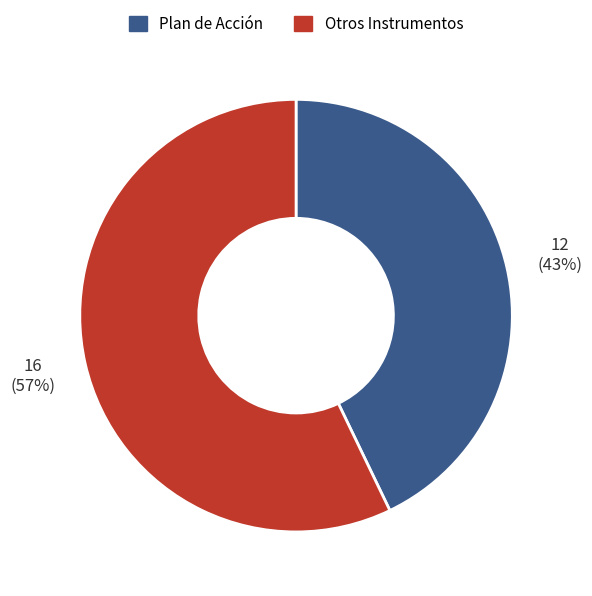

To the nearest percent, what is the difference between the largest and smallest slice percentages?

14%